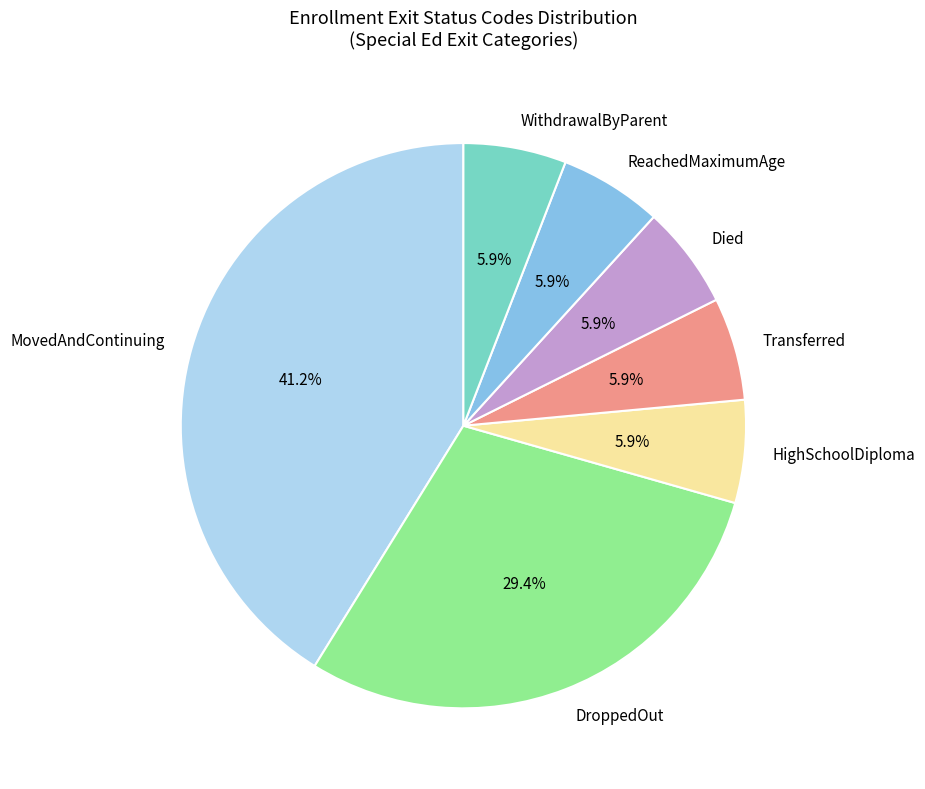

Count the number of slices in the pie.

7